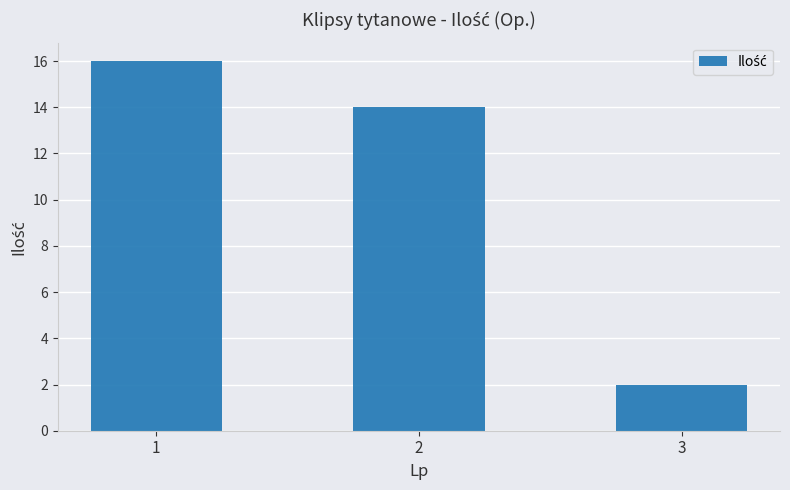

What is the value of the 1st bar from the left?

16